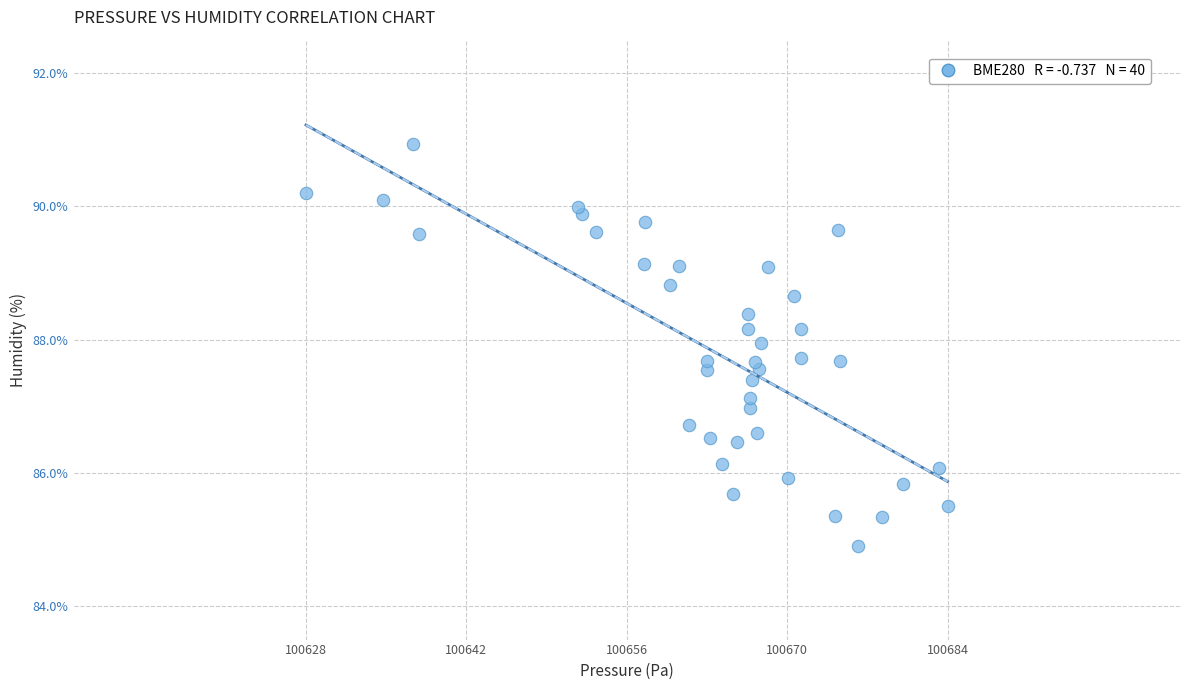

What is the range of X values (max minus min)?

55.2